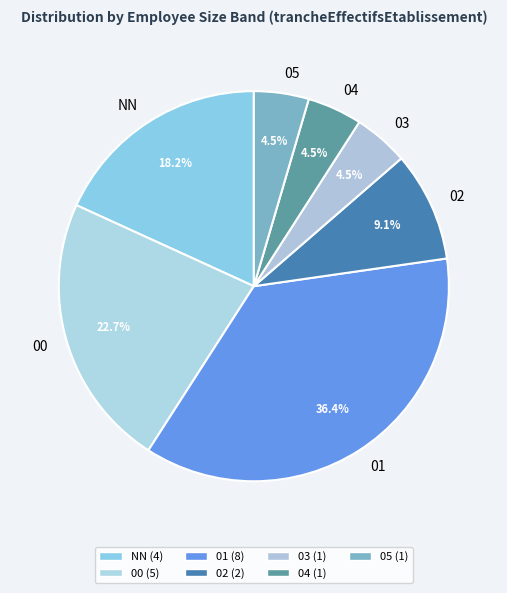

How many segments does this pie chart have?

7